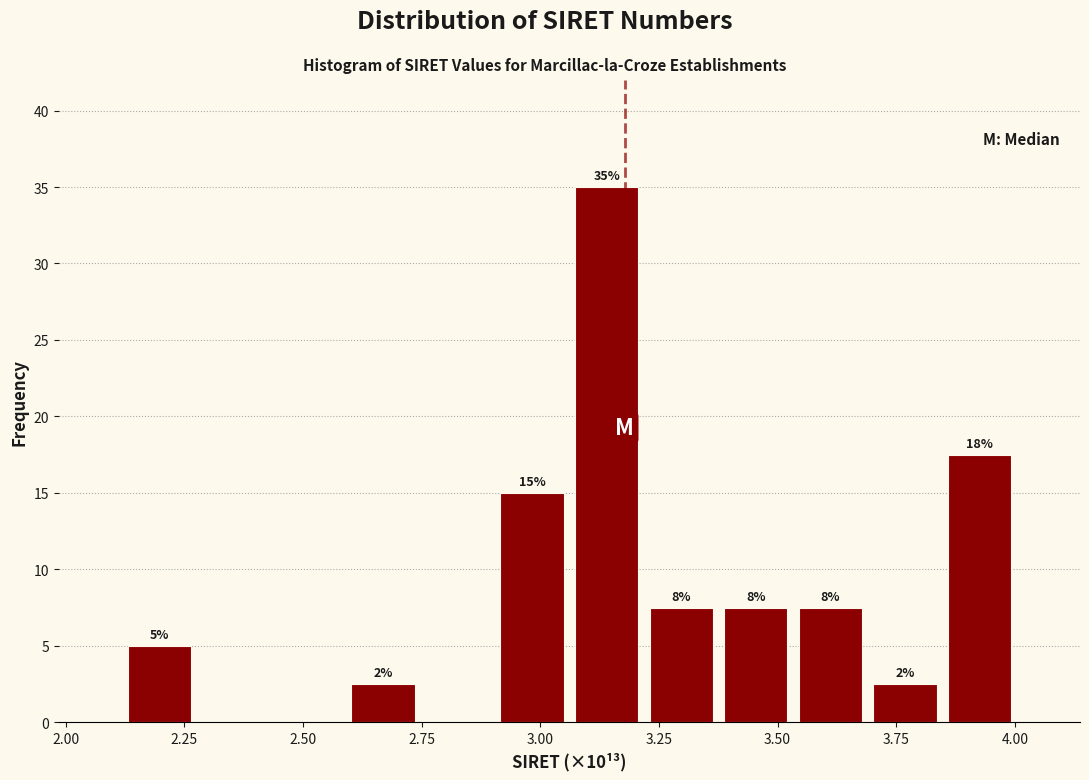

Around what value on the x-axis is the tallest bar? Give the approximate position of its centre, as read against the axis.

3.15